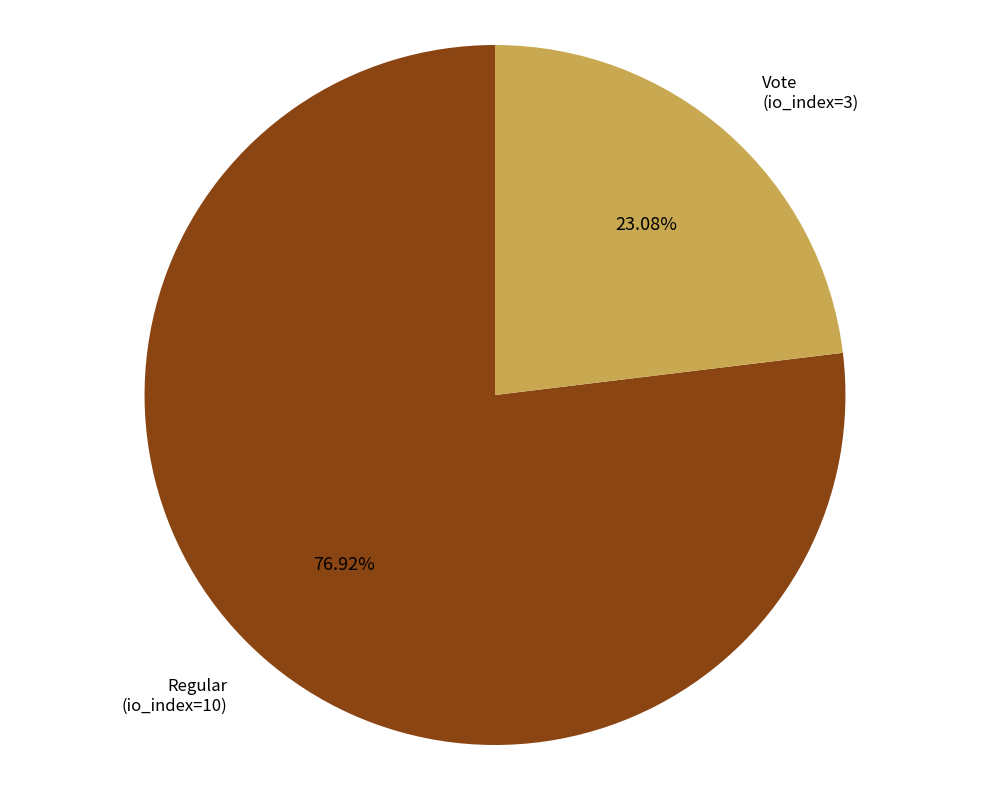

Between Regular (io_index=10) and Vote (io_index=3), which is larger?

Regular (io_index=10)